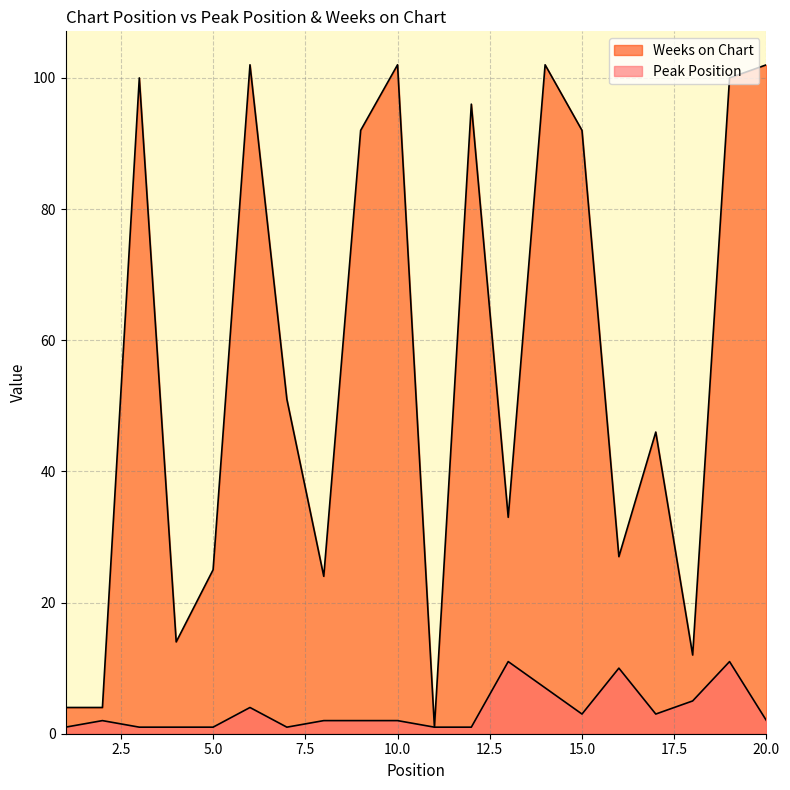

Rank the categories by Peak Position value from lowest to highest.

1, 3, 4, 5, 7, 11, 12, 2, 8, 9, 10, 20, 15, 17, 6, 18, 14, 16, 13, 19